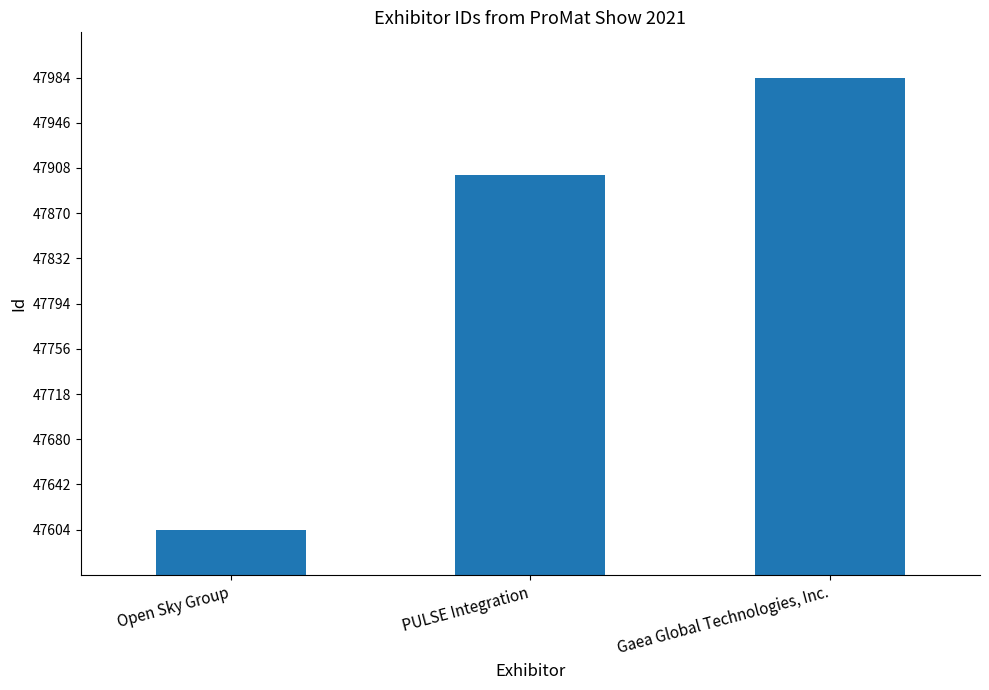

What is the value of the 1st bar from the left?

47604